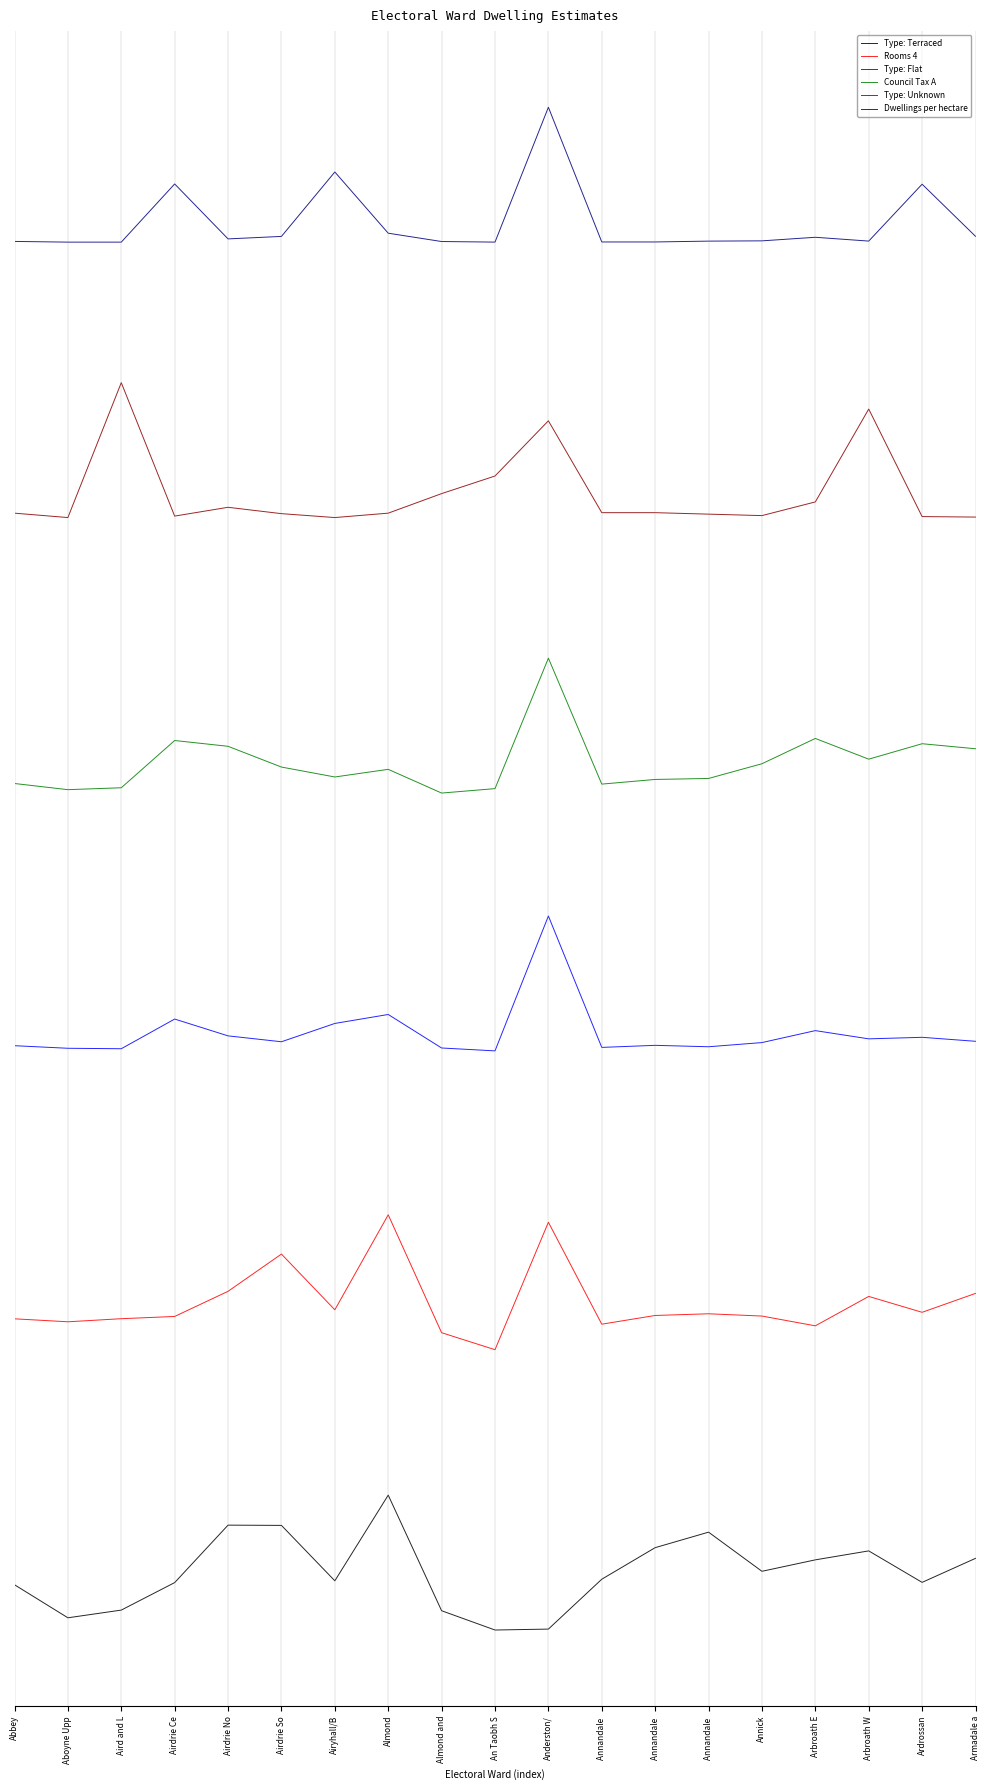

Read the Council Tax A value at Armadale a.

6.1